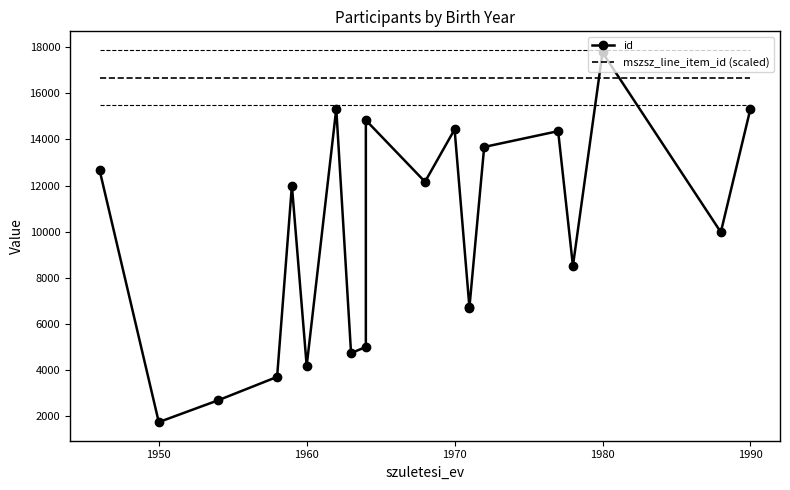

Is the value of mszsz_line_item_id (scaled) at 1970 greater than the value of id at 14?

Yes